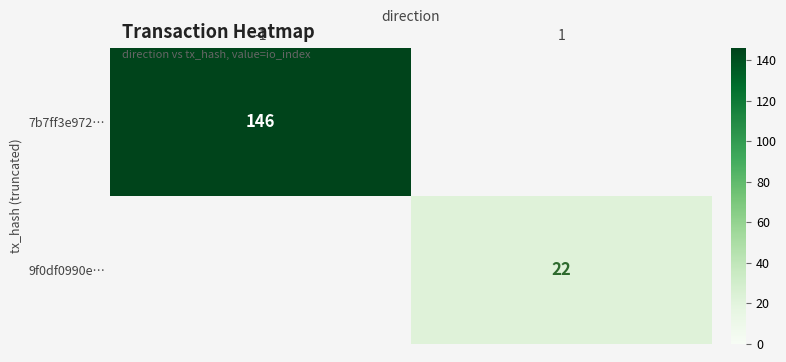

At how many categories does at least one series exceed 62?

1